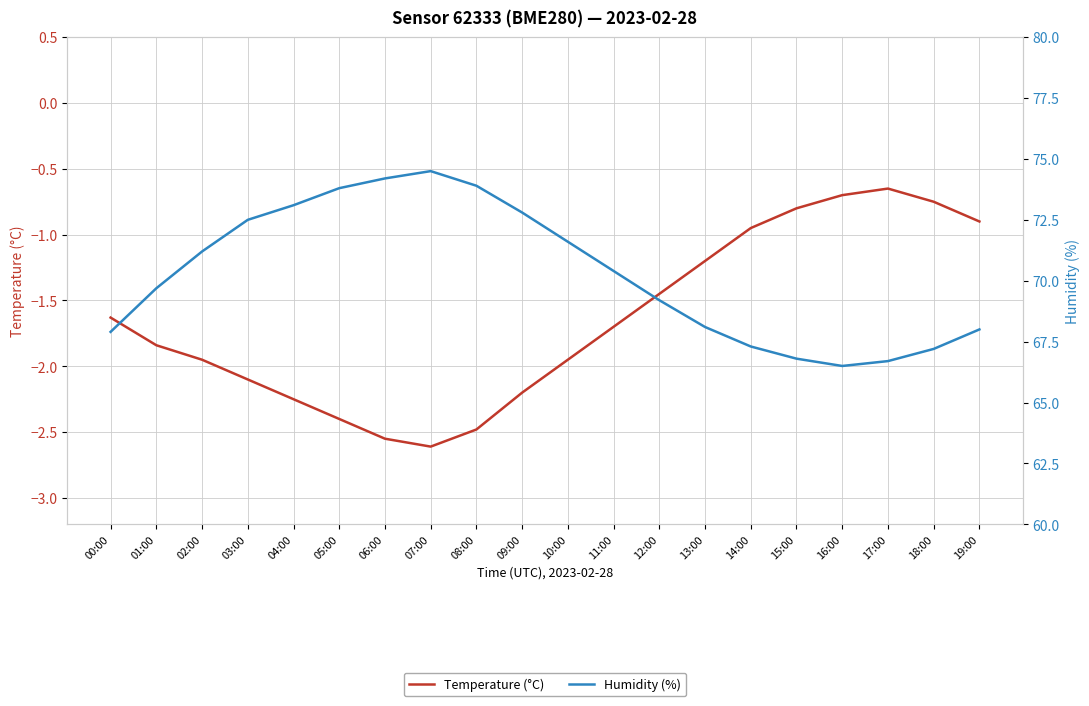

At which label does Temperature (°C) first exceed -1?

14:00